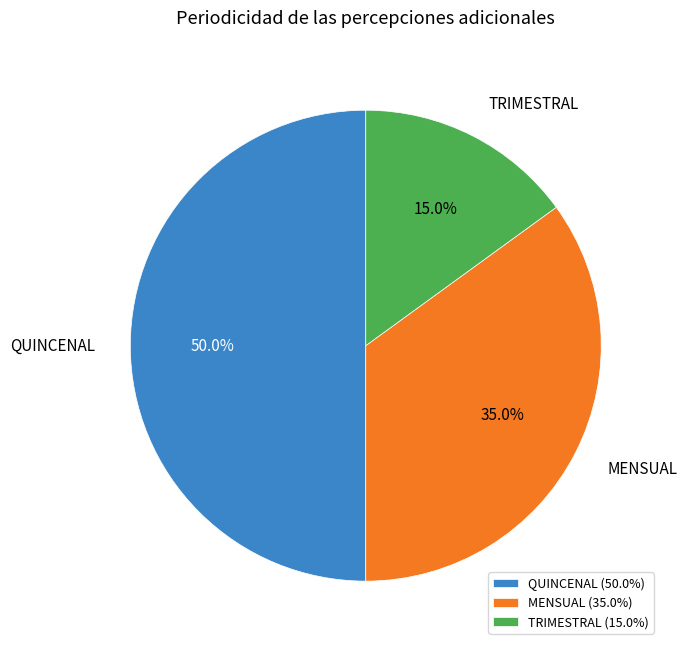

Which has a higher value, QUINCENAL or TRIMESTRAL?

QUINCENAL